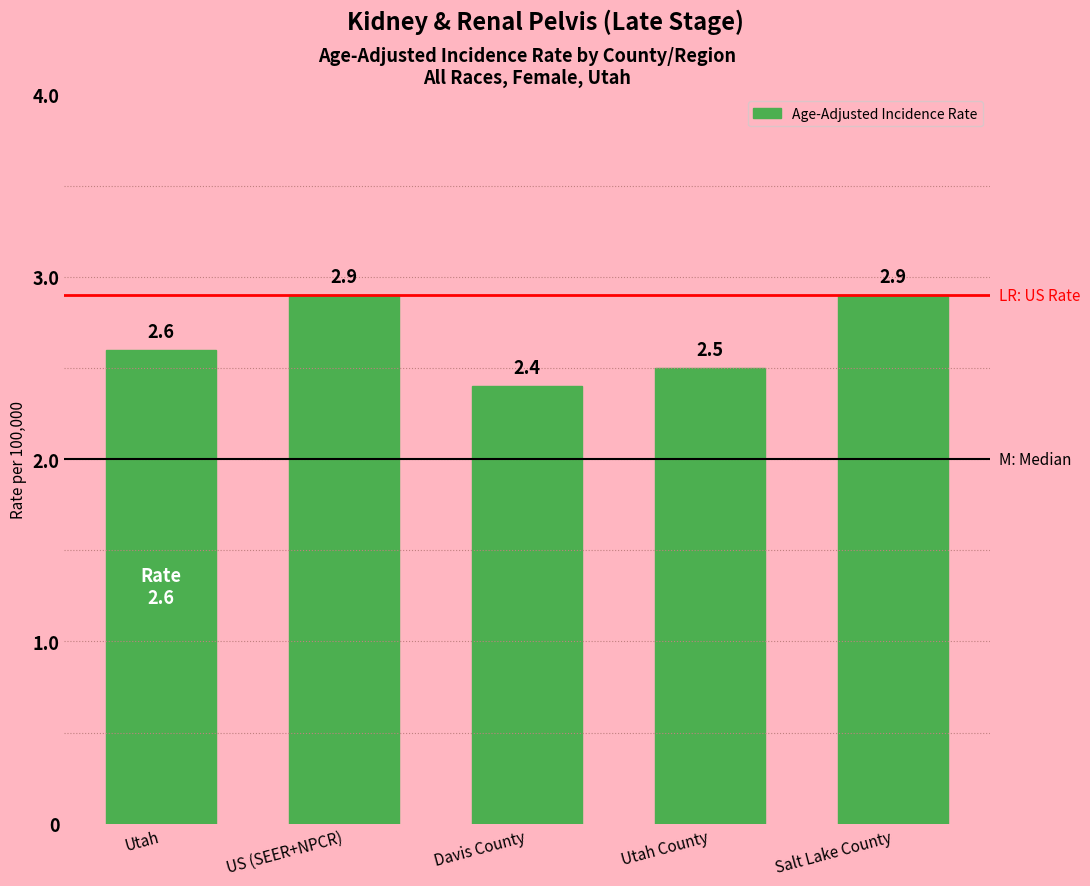

Reading right to left, extract all data points from this chart.

Salt Lake County=2.9	Utah County=2.5	Davis County=2.4	US (SEER+NPCR)=2.9	Utah=2.6